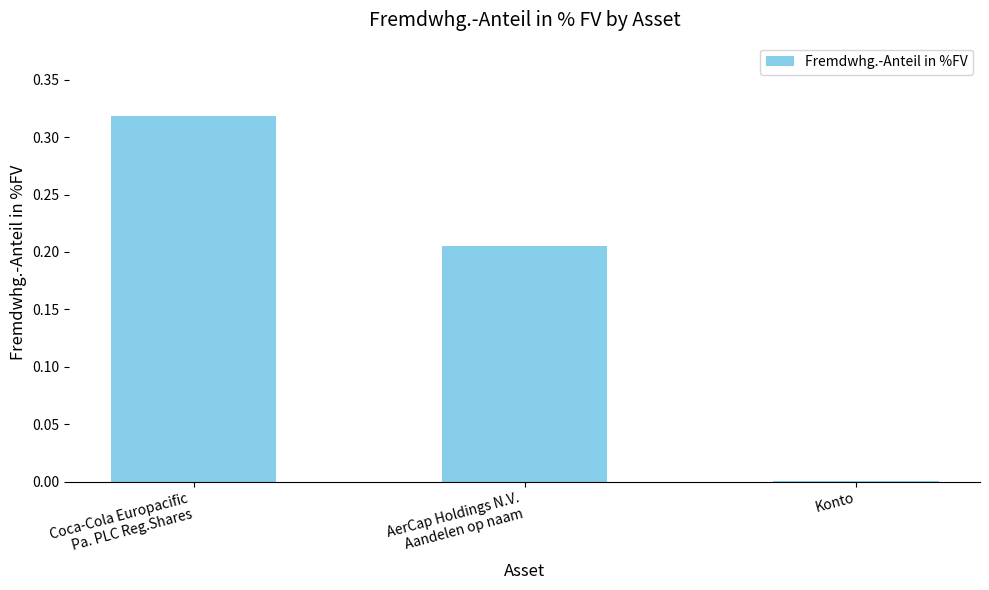

True or false: the data shows 0.0 at Konto.

True